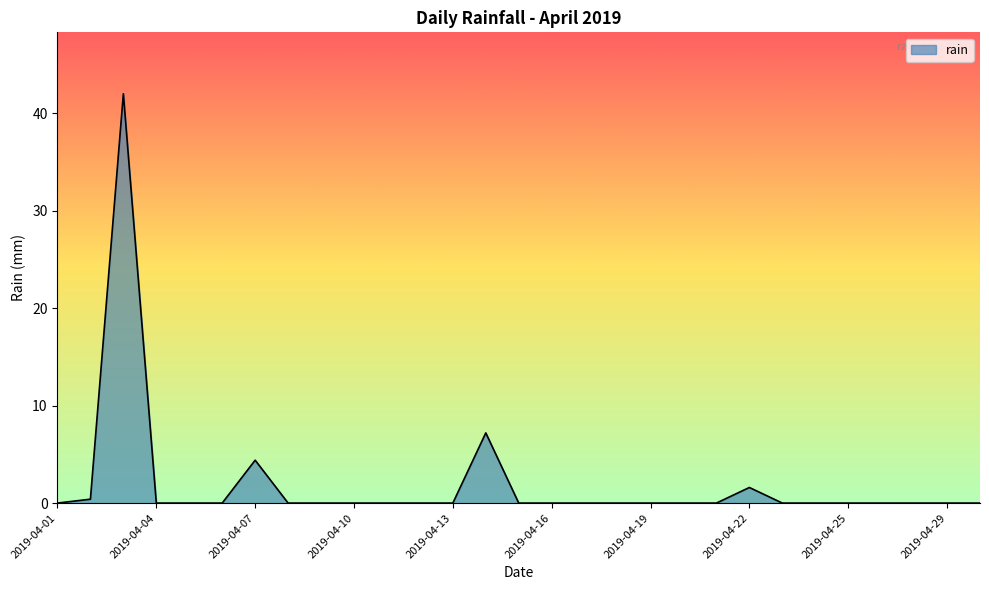

What is the greatest value displayed?

42.0